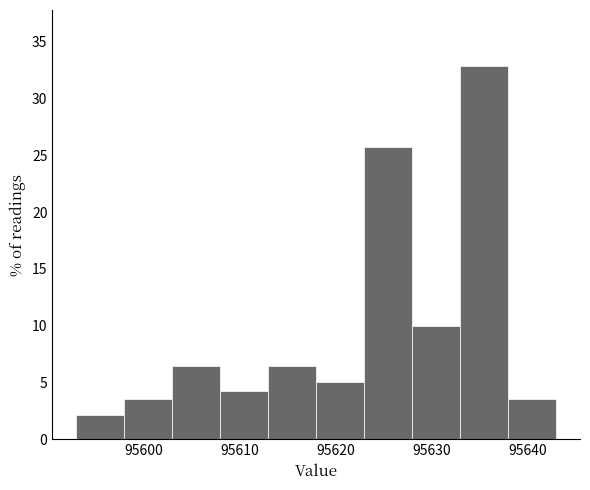

Reading left to right, transcribe this chart: for each bar, give the range it covers on the x-axis and its height. The values are not printed on the chart, so give them approximately, as read against the axis.

95593 to 95598: 2.0
95598 to 95603: 3.5
95603 to 95608: 6.5
95608 to 95613: 4.5
95613 to 95618: 6.5
95618 to 95623: 5.0
95623 to 95628: 25.5
95628 to 95633: 10.0
95633 to 95638: 33.0
95638 to 95643: 3.5